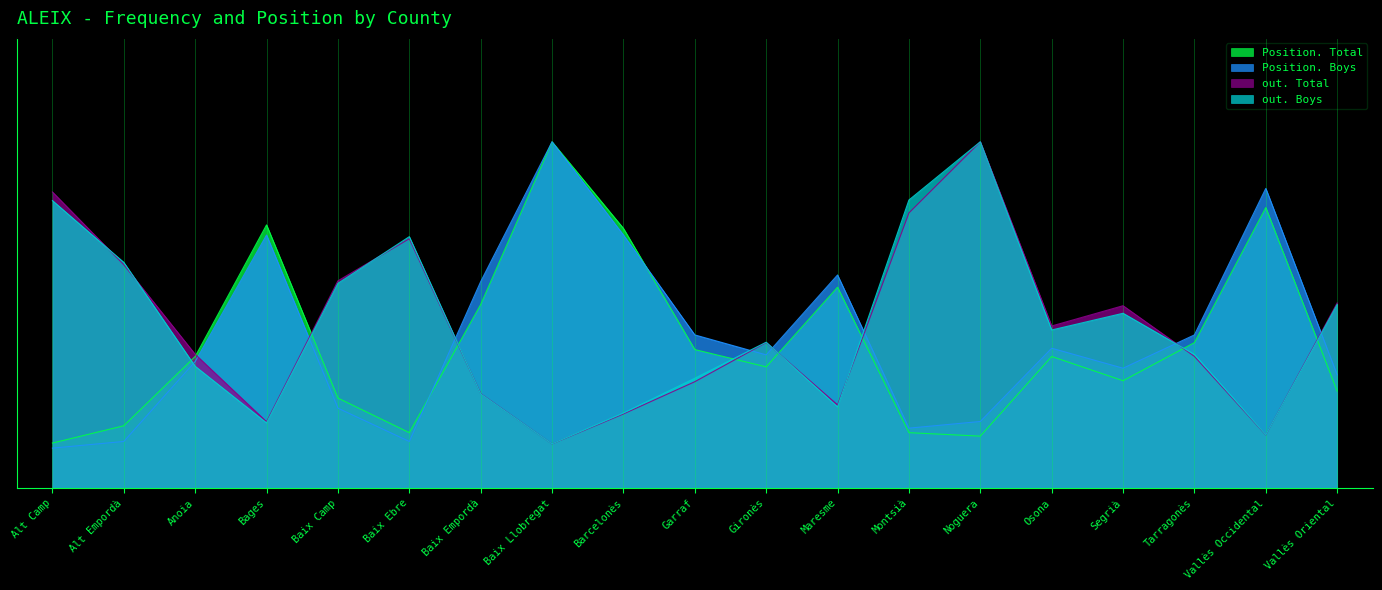

Rank the series by their maximum value, from lowest to highest.

Position. Total, Position. Boys, out. Total, out. Boys